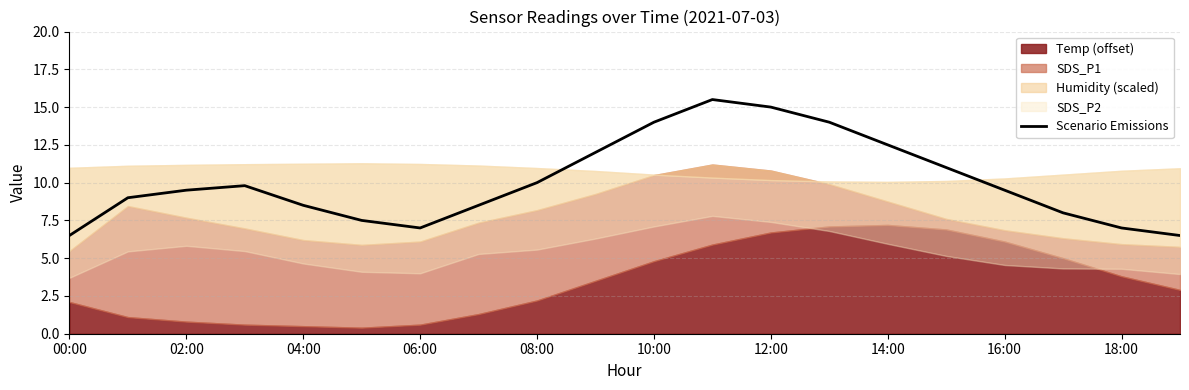

What is the maximum value for Scenario Emissions?

15.5